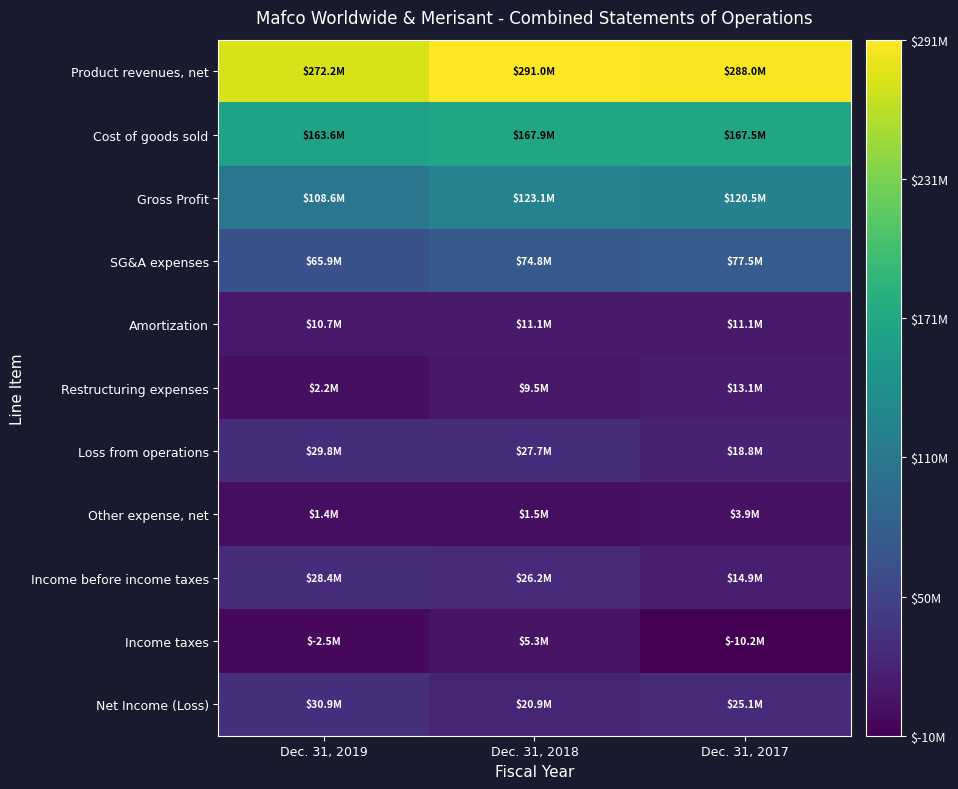

What is the greatest value displayed?

291000000